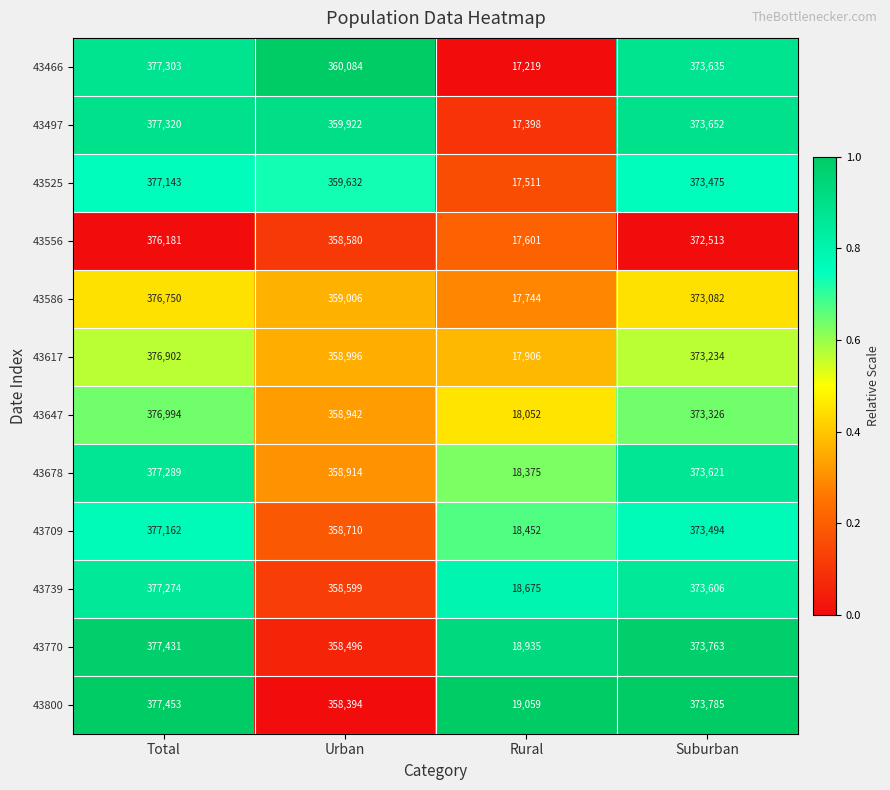

Is it true that 43709 equals 18452 at Rural?

True